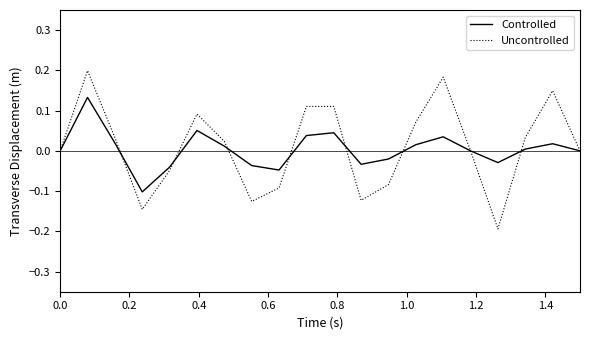

Which series has the largest range (max minus min)?

Uncontrolled